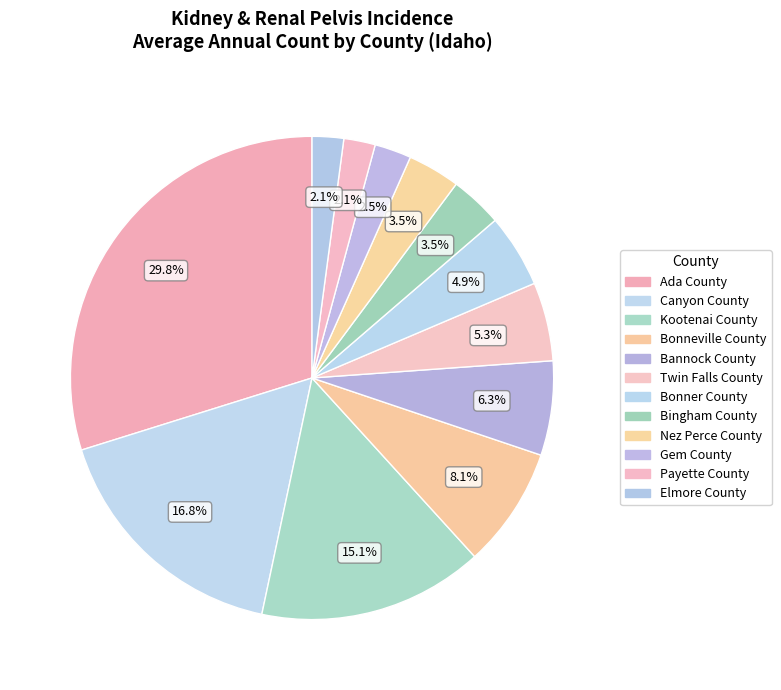

To the nearest percent, what is the difference between the largest and smallest slice percentages?

28%